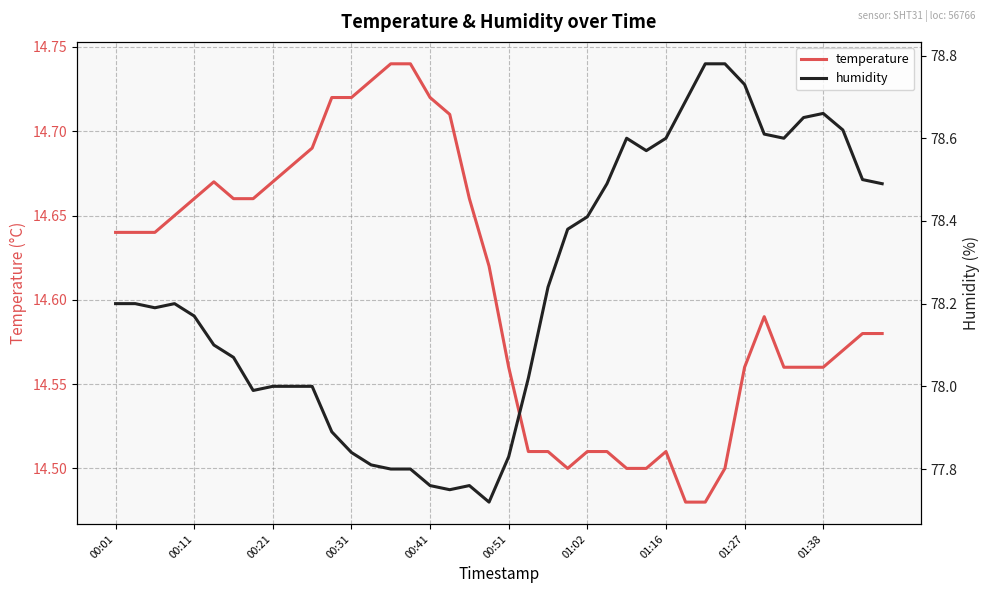

What is the label of the 18th point from the right?

22